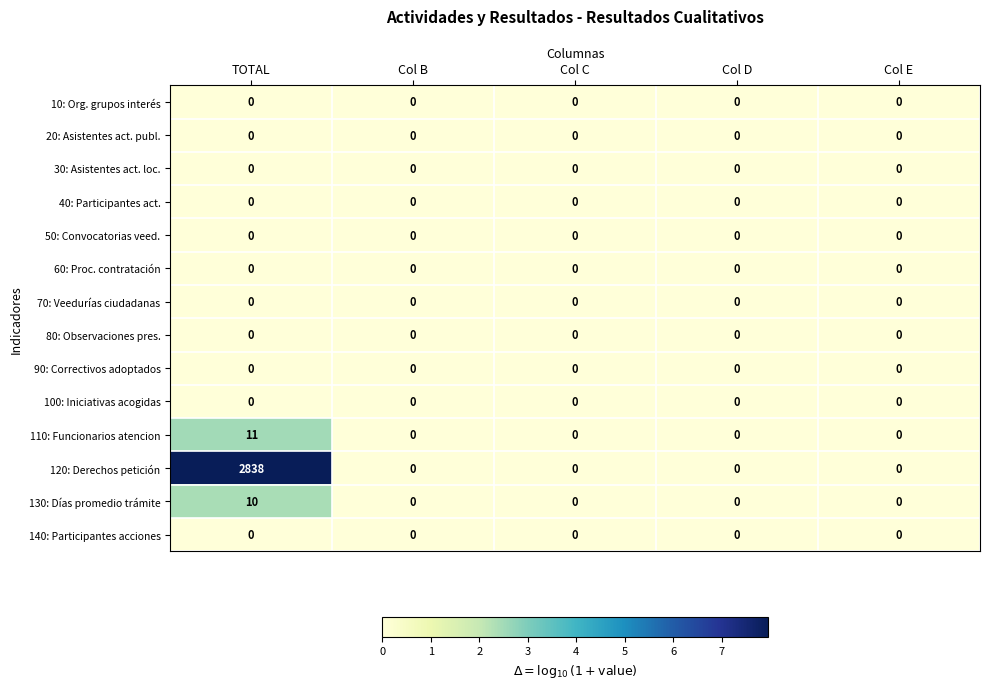

What is the sum of all 120: Derechos petición values?

2838